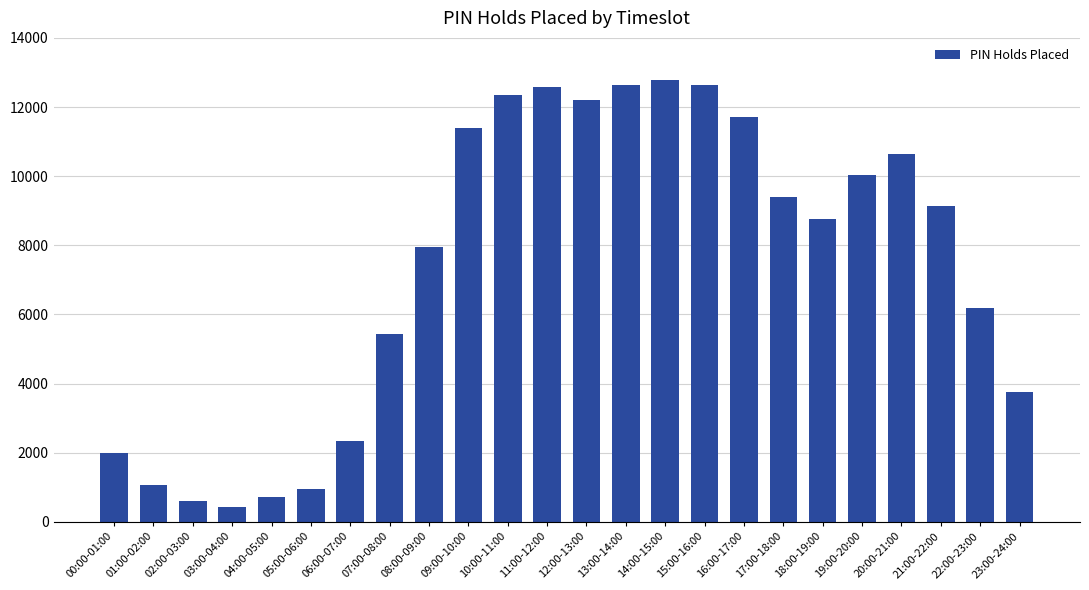

Read the value at 19:00-20:00.

10026